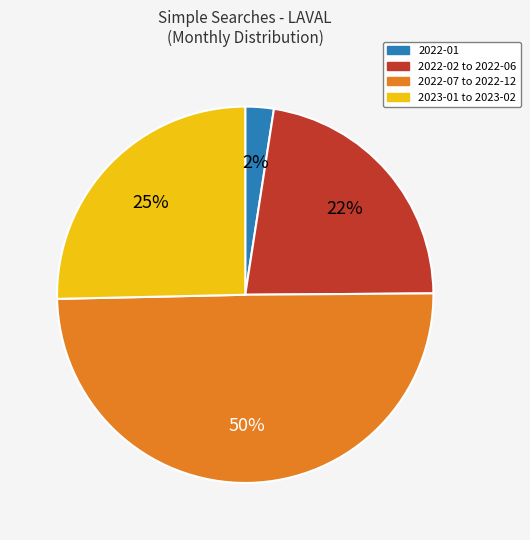

To the nearest percent, what is the average slice percentage?

25%